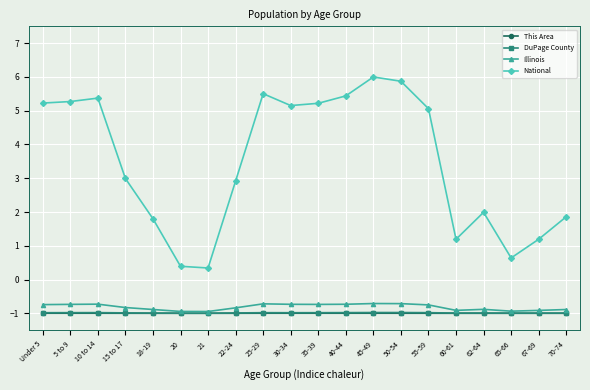

Which series has the largest range (max minus min)?

National